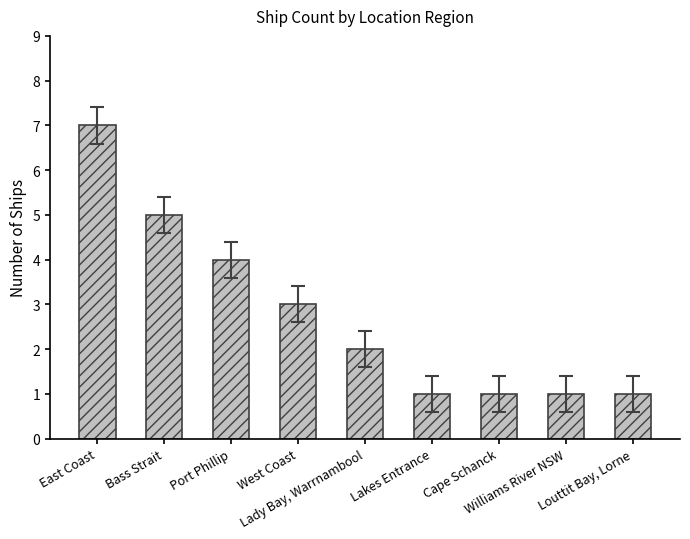

What position from the left is Williams River NSW?

8